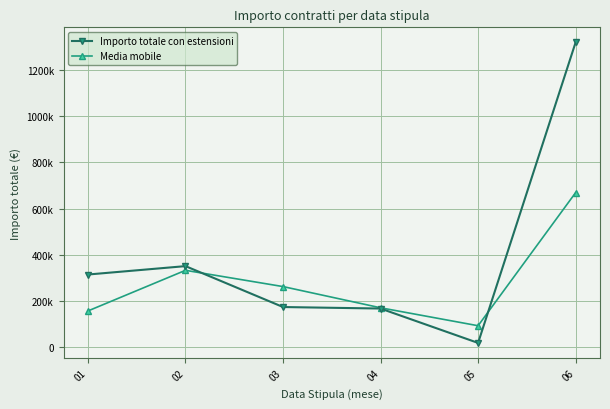

Does the chart display data point markers on the line(s)?

Yes